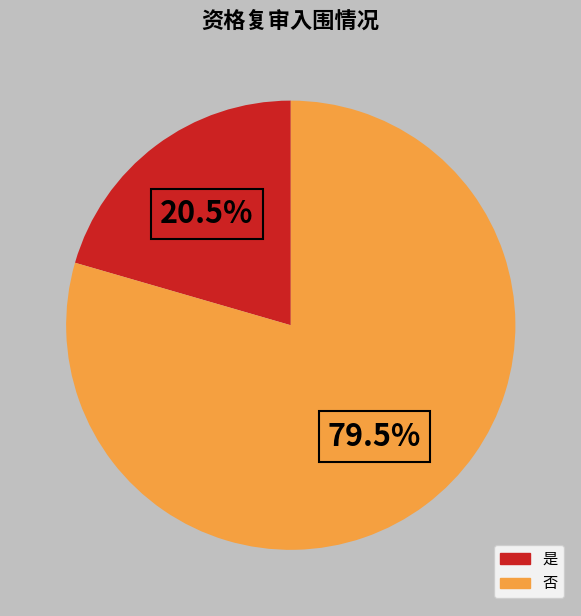

Which category has the biggest portion of the pie?

否